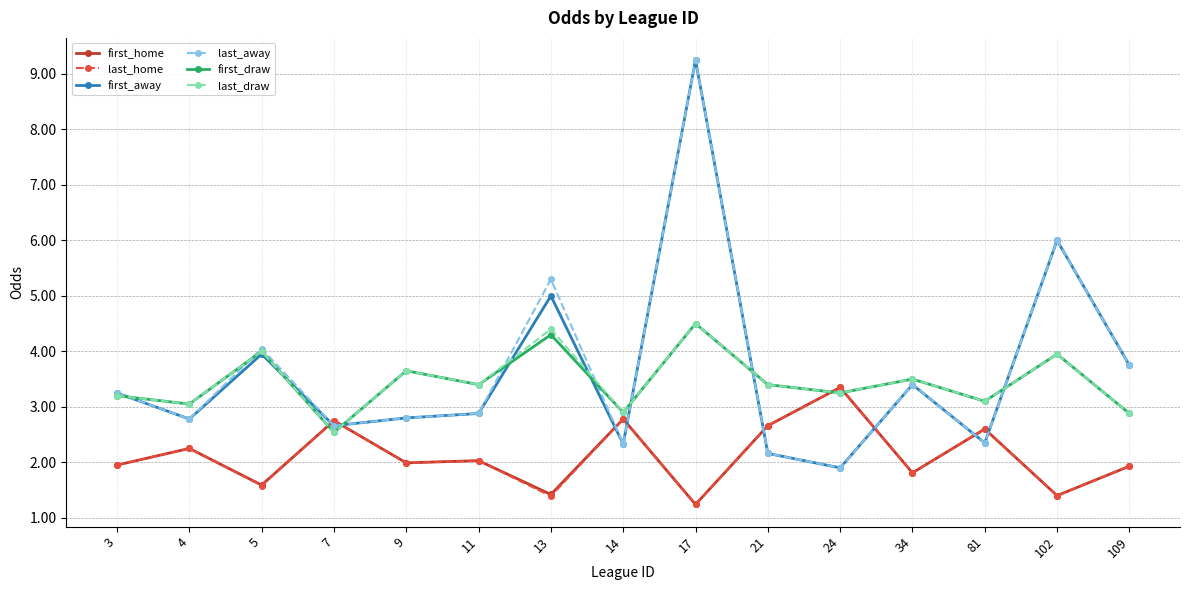

At how many categories does at least one series exceed 7?

1